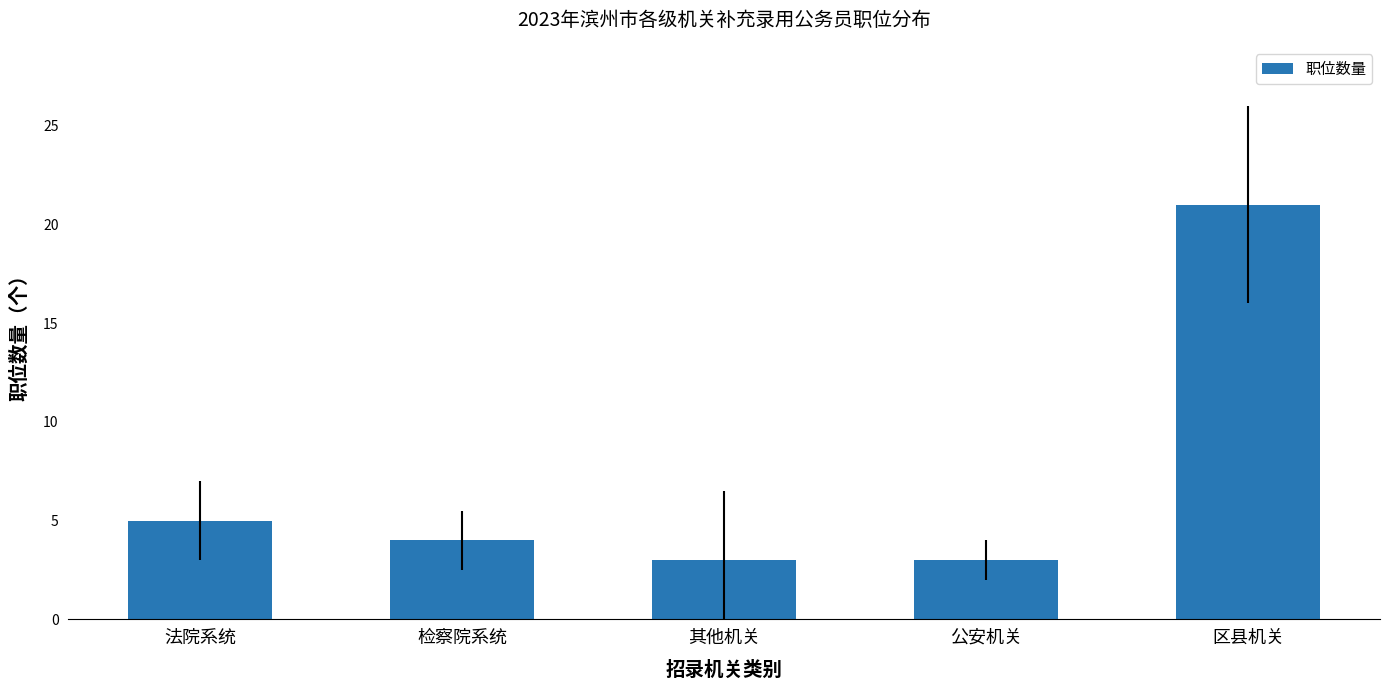

What is the sum of all values?

36